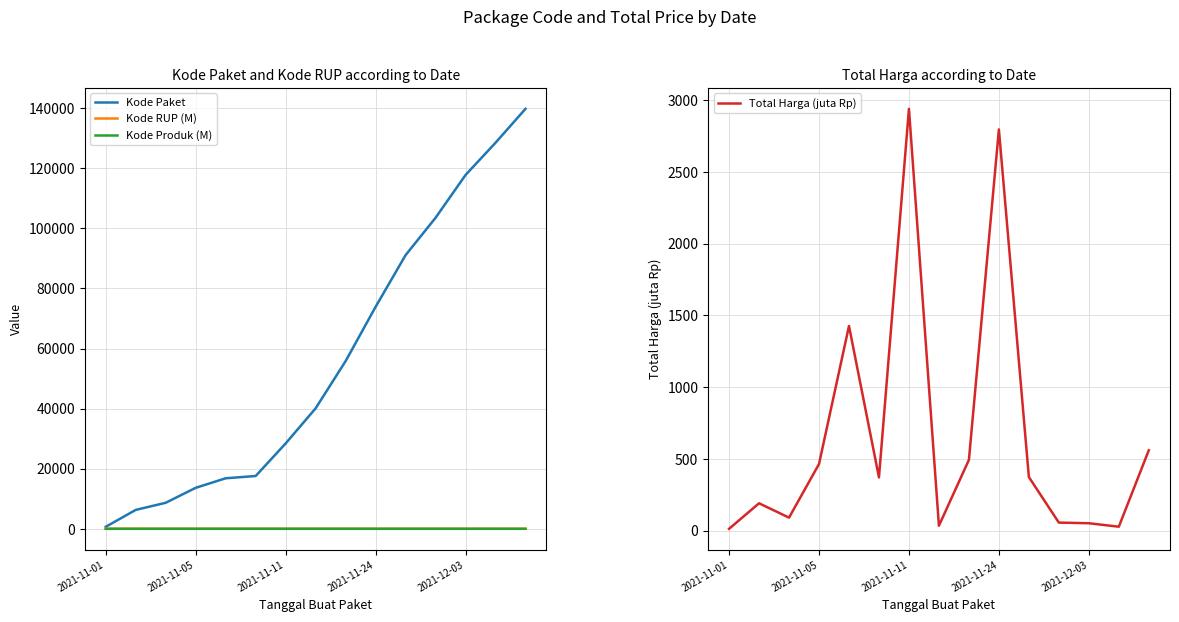

Reading right to left, extract all data points from this chart.

Kode Paket: 139817.0	128516.0	117783.0	103541.0	91101.0	73894.0	55826.0	40112.0	28425.0	17580.0	16823.0	13652.0	8668.0	6300.0	675.0
Kode RUP (M): 28.5	30.1	30.5	30.7	30.4	30.1	30.6	30.4	30.4	30.4	30.4	30.4	30.1	30.1	28.2
Kode Produk (M): 1.3	1.3	1.3	1.4	1.3	1.3	1.5	1.3	1.5	1.3	1.5	1.5	1.2	1.5	1.5
Total Harga (juta Rp): 560.0	27.4	51.6	56.2	373.4	2795.3	493.0	34.3	2939.0	370.8	1425.9	464.0	90.7	190.7	12.8